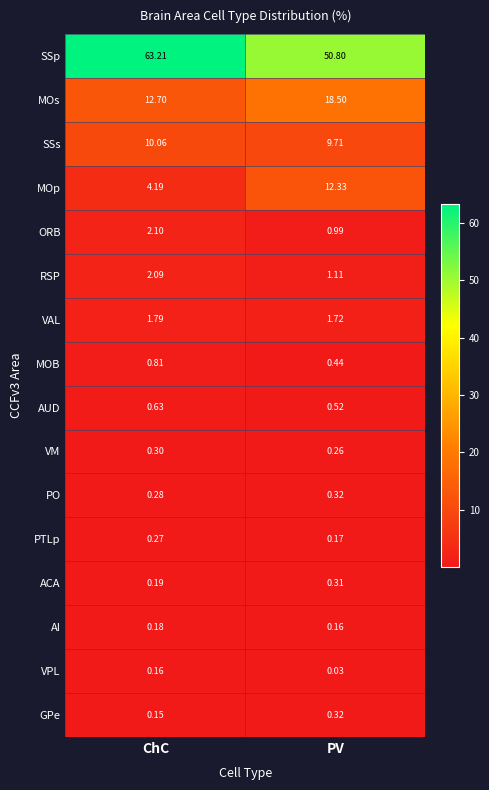

Where is VAL nearest to the value 1?

PV